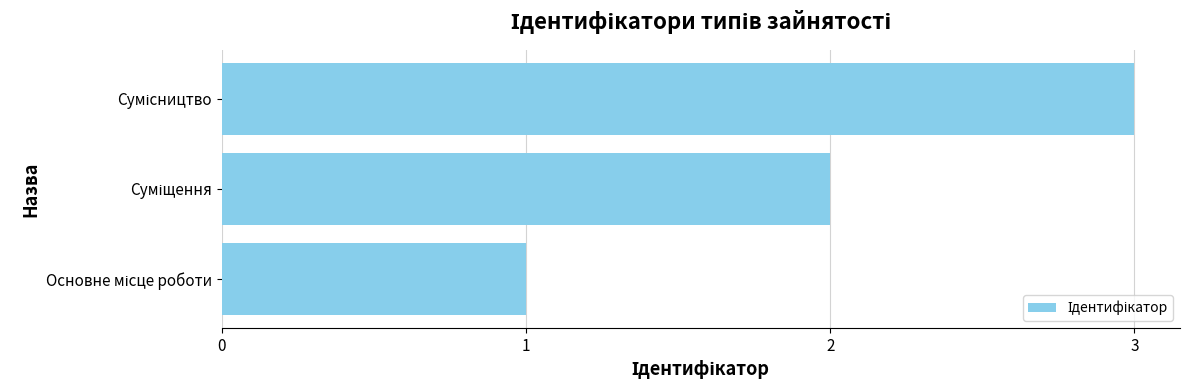

What is the sum of all values?

6